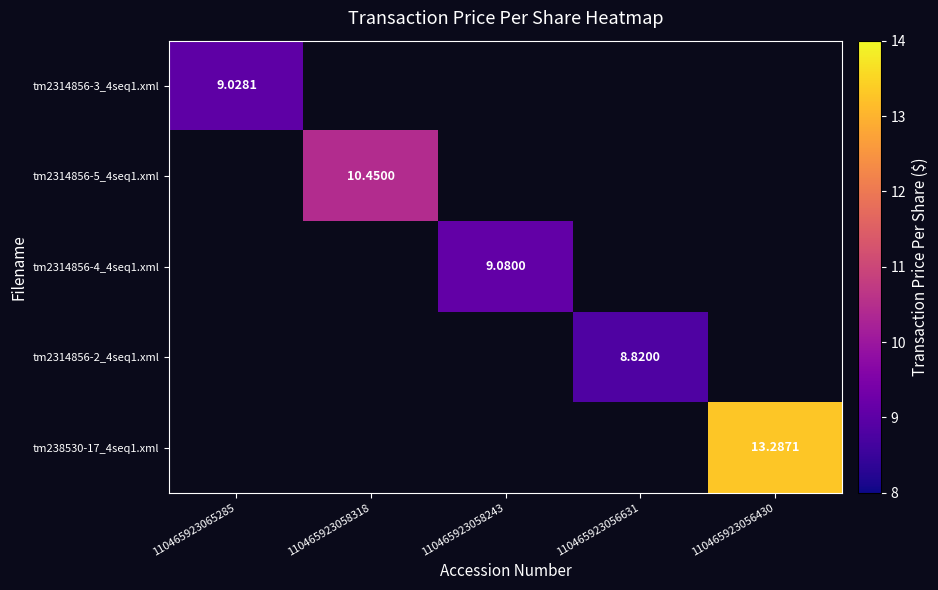

Is the value of tm2314856-3_4seq1.xml at 110465923065285 greater than the value of tm2314856-5_4seq1.xml at 110465923058318?

No